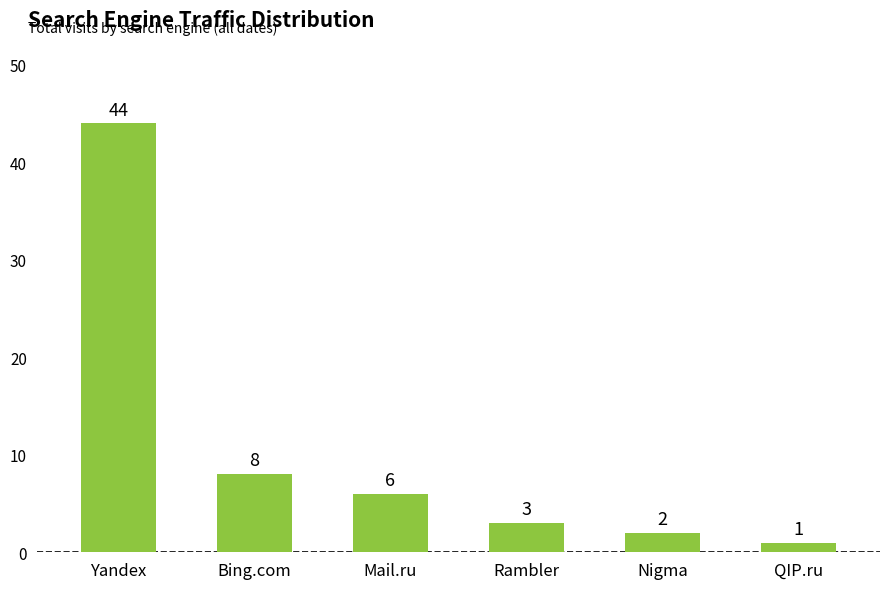

What is the sum of the values at QIP.ru and Nigma?

3